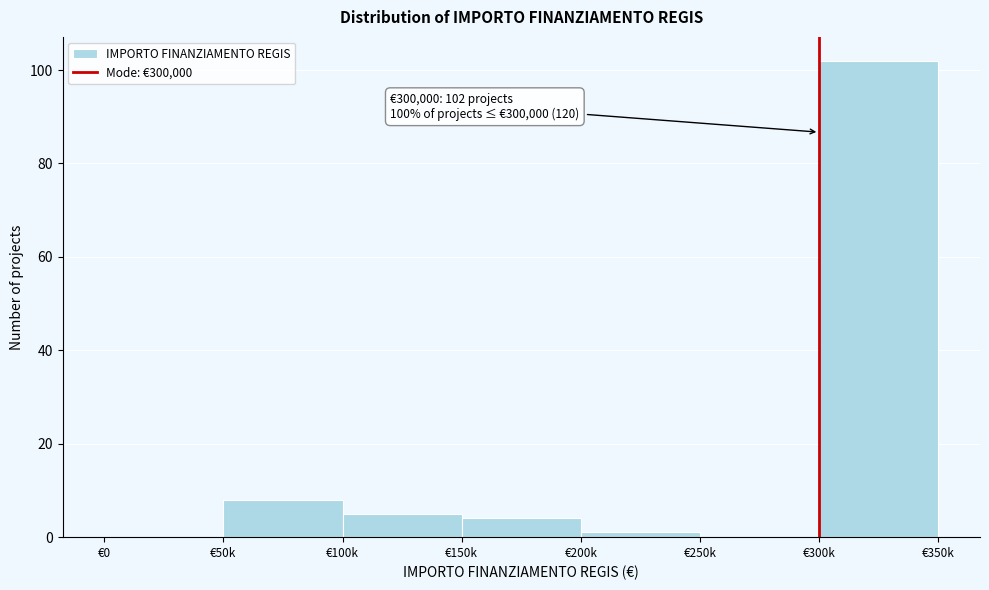

Reading left to right, what are all the values shown in this chart?

€0=0	€50k=8	€100k=5	€150k=4	€200k=1	€250k=0	€300k=102